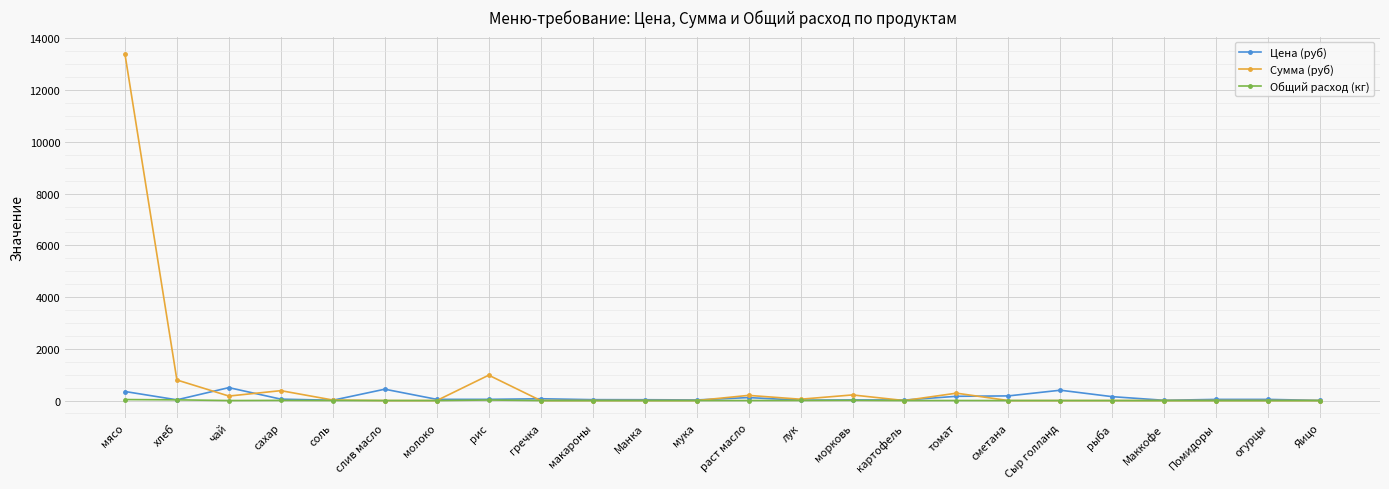

What is the difference between the Цена (руб) values at рис and мясо?

303.0